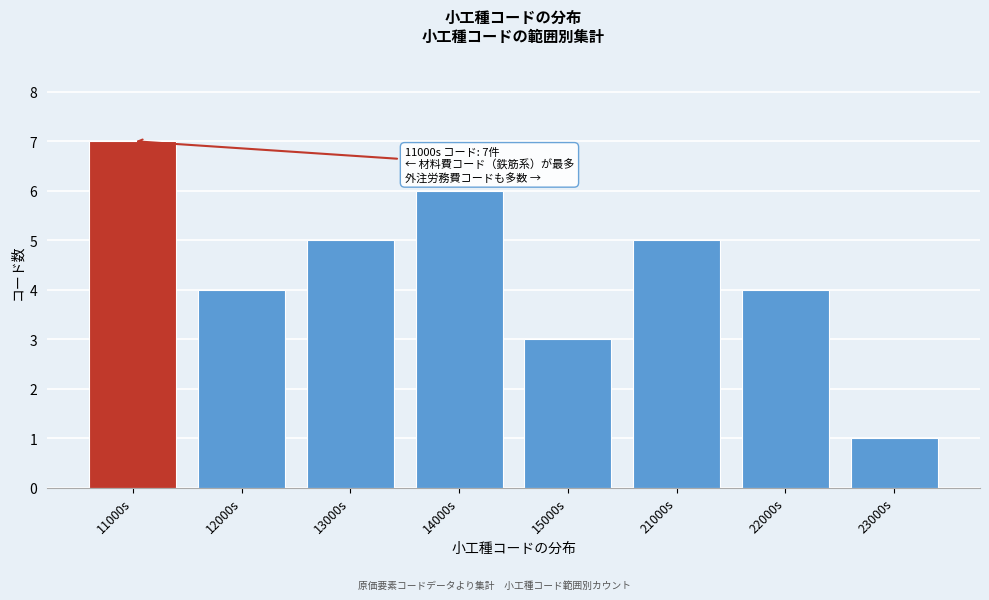

Reading left to right, transcribe all the data shown in this chart.

7	4	5	6	3	5	4	1